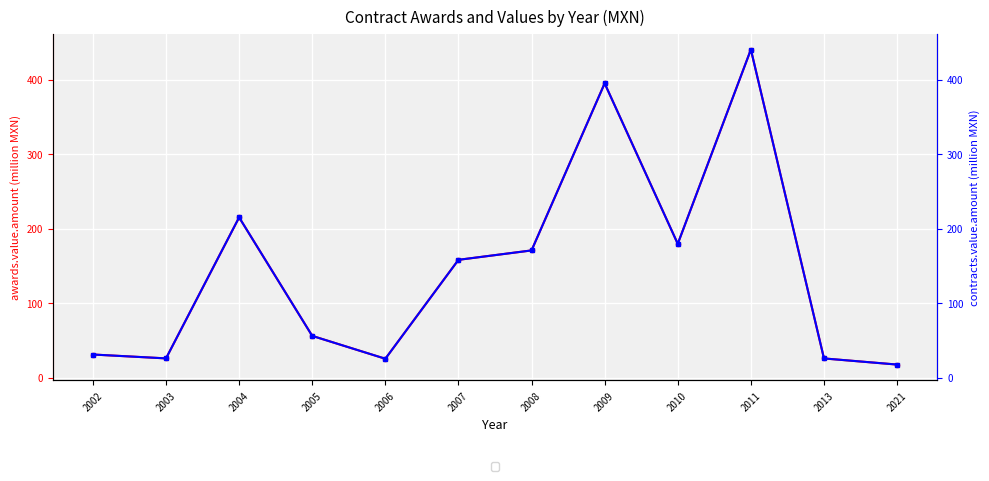

Where is awards.value.amount nearest to the value 229?

2004